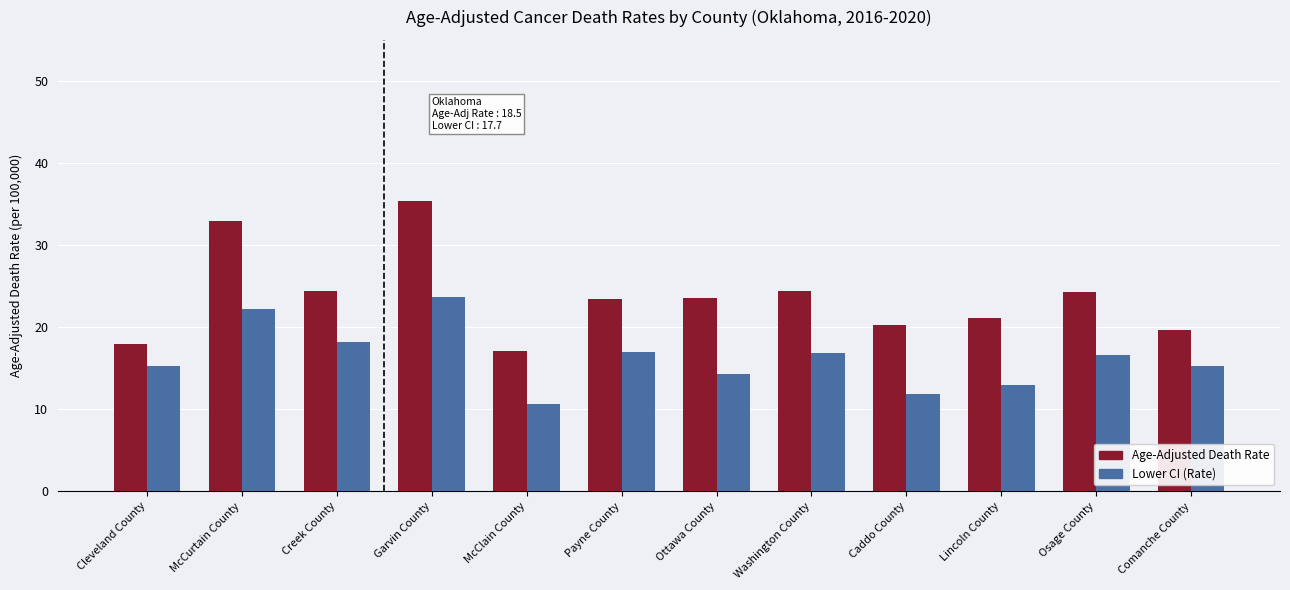

Where does the Lower CI (Rate) series first go above 16?

McCurtain County